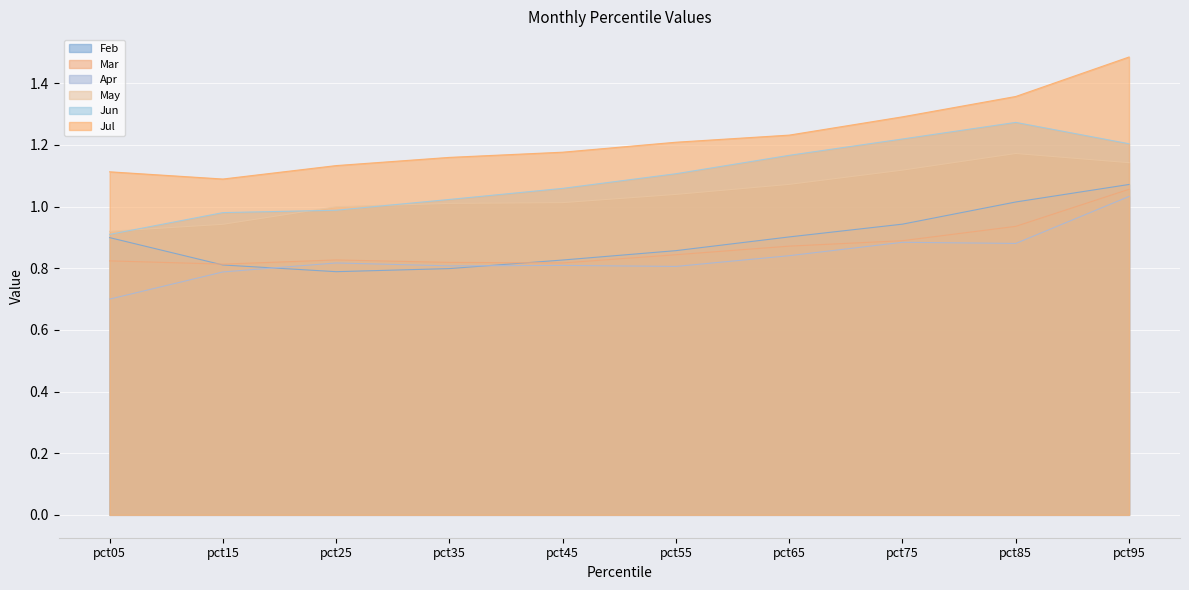

True or false: Mar and Feb cross at least once.

True